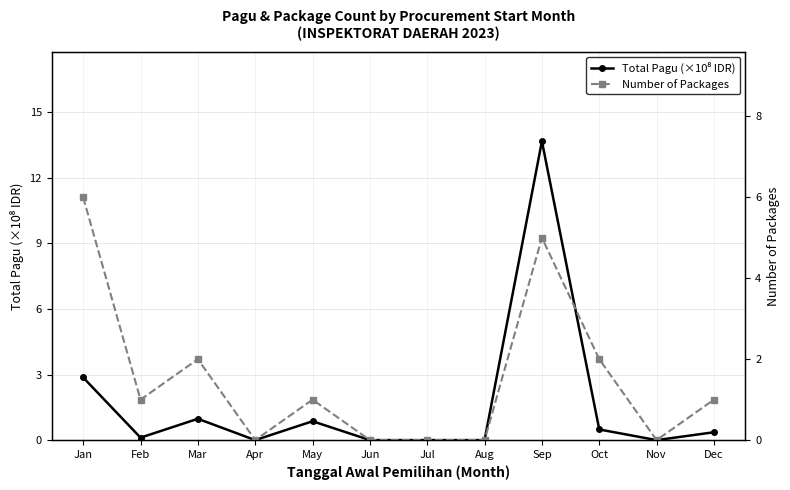

How many data points in Number of Packages are less than 1?

5